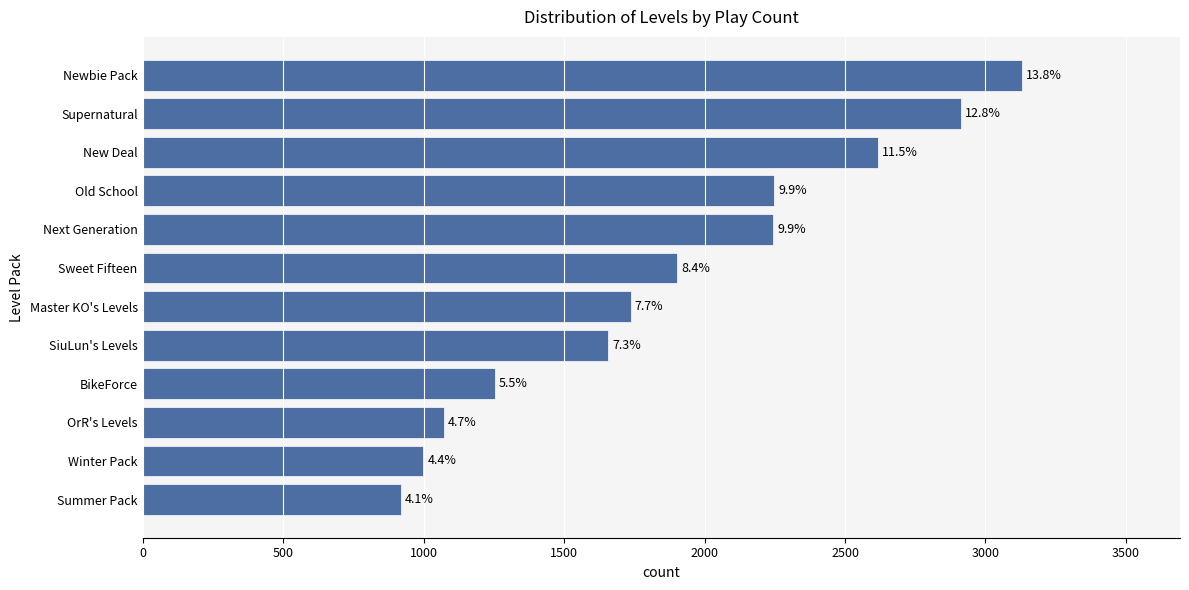

What is the average value?

1891